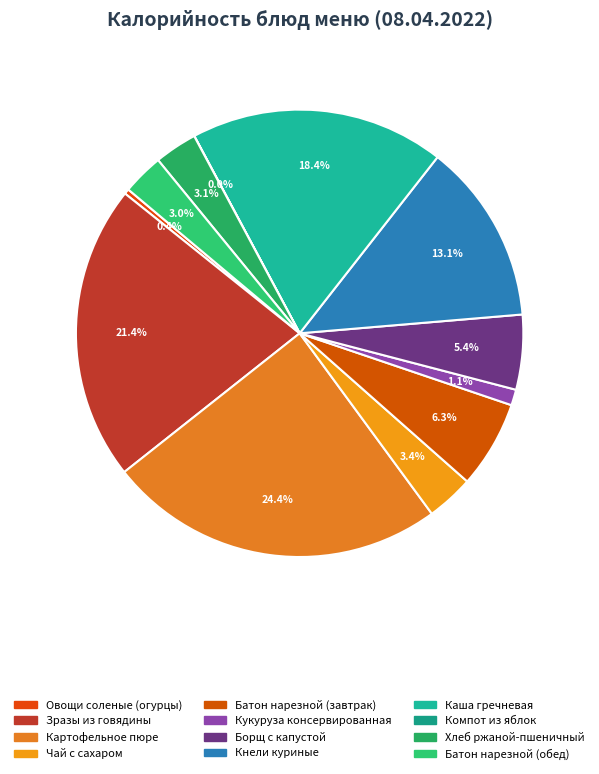

True or false: Кукуруза консервированная accounts for 1% of the total.

True